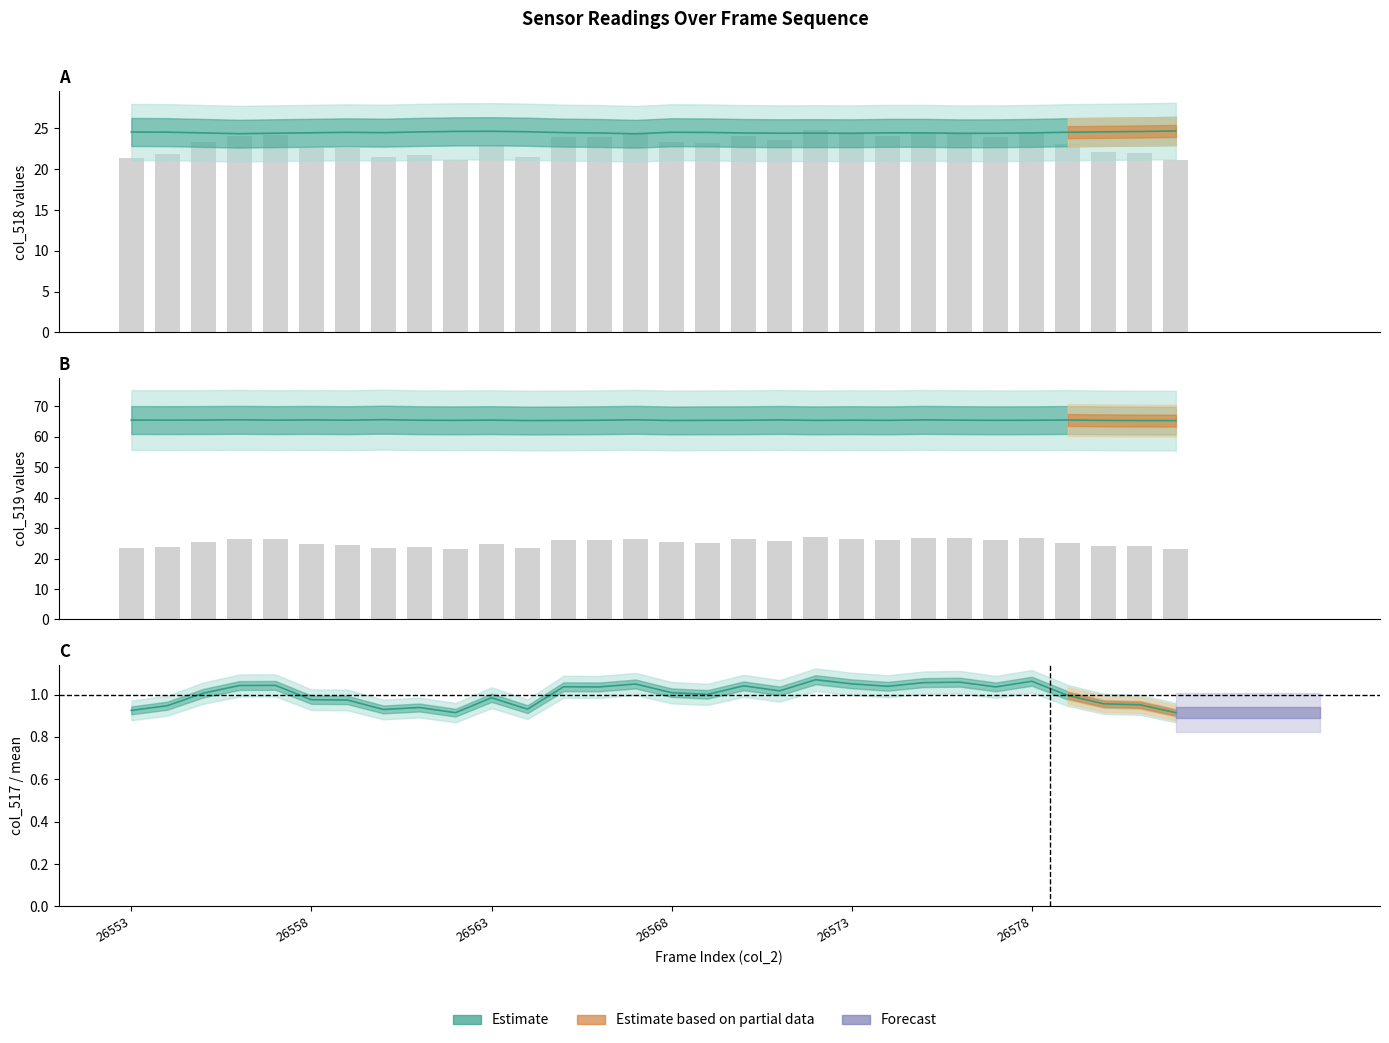

What is the value of the col_517 bar at the 13th from the left?

1.0